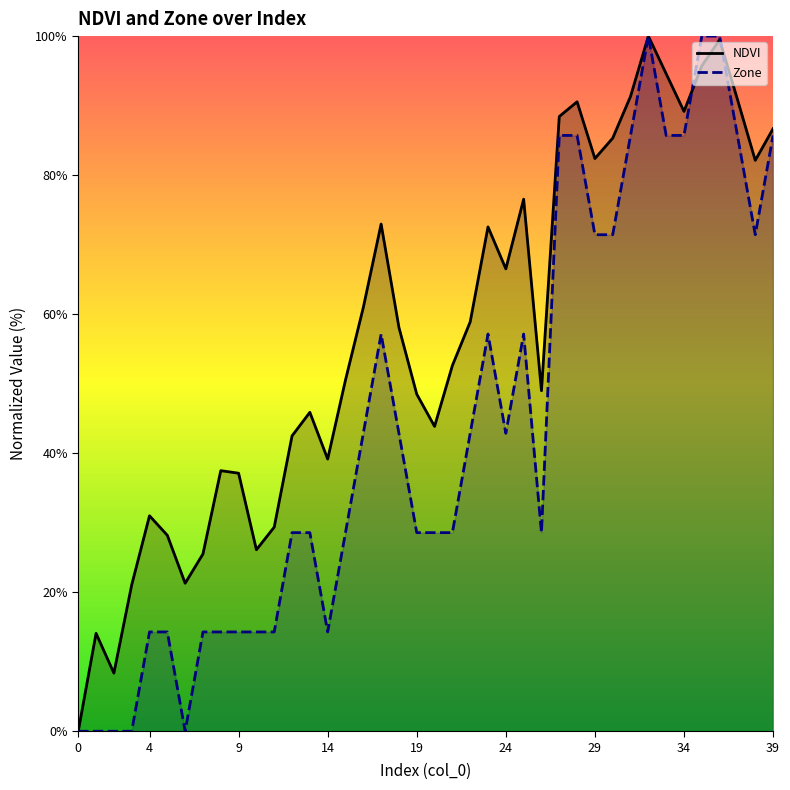

How many data points in NDVI are above 58?

20